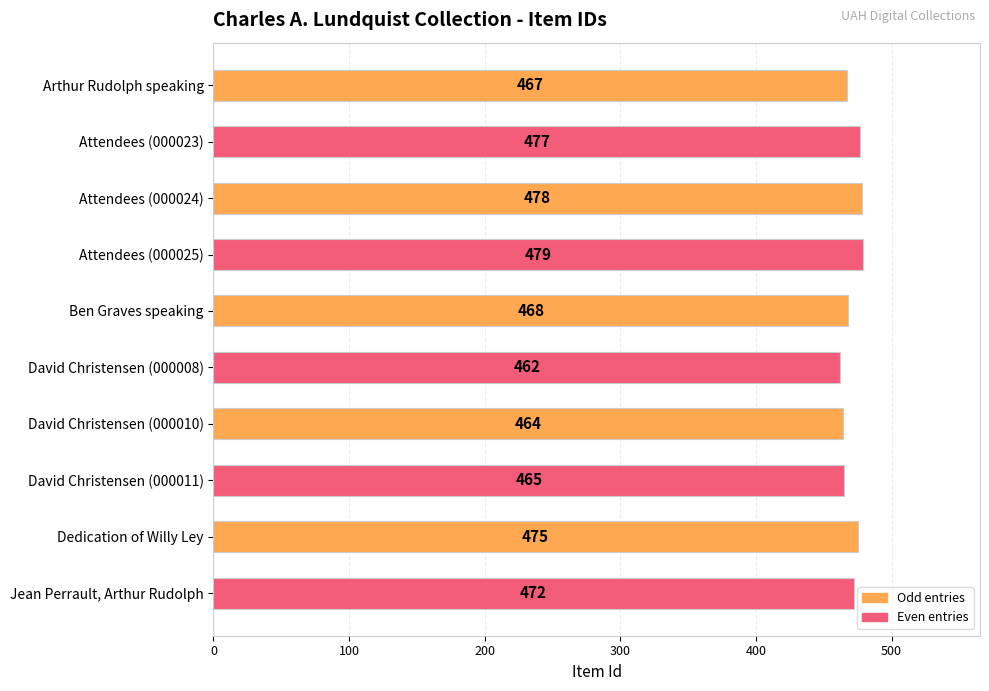

Rank the categories by value from highest to lowest.

Attendees (000025), Attendees (000024), Attendees (000023), Dedication of Willy Ley, Jean Perrault, Arthur Rudolph, Ben Graves speaking, Arthur Rudolph speaking, David Christensen (000011), David Christensen (000010), David Christensen (000008)